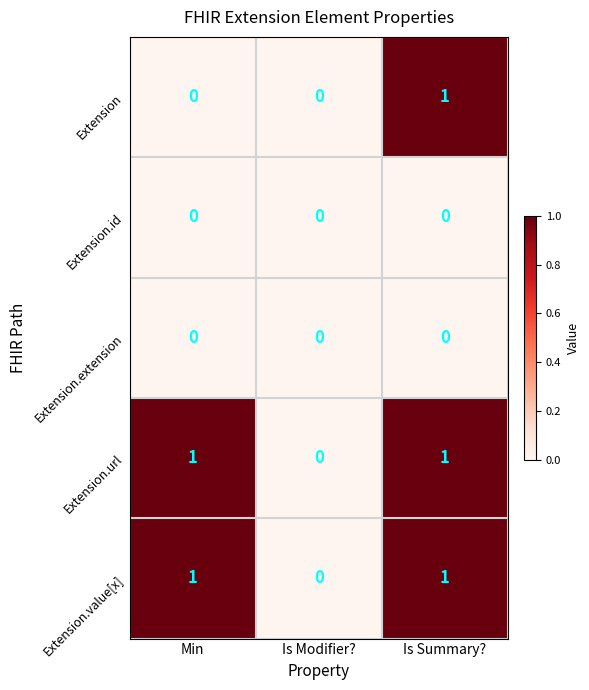

The value of Extension.url at Is Modifier? is 0. True or false?

True